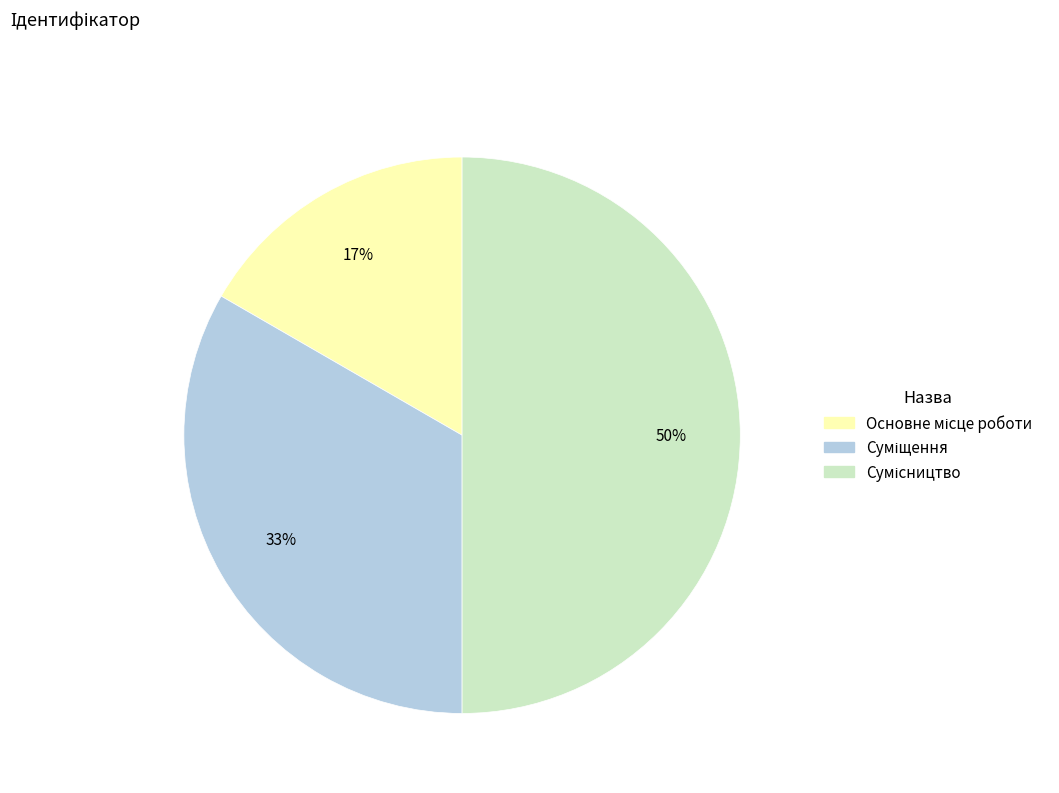

To the nearest percent, what is the difference between the largest and smallest slice percentages?

33%